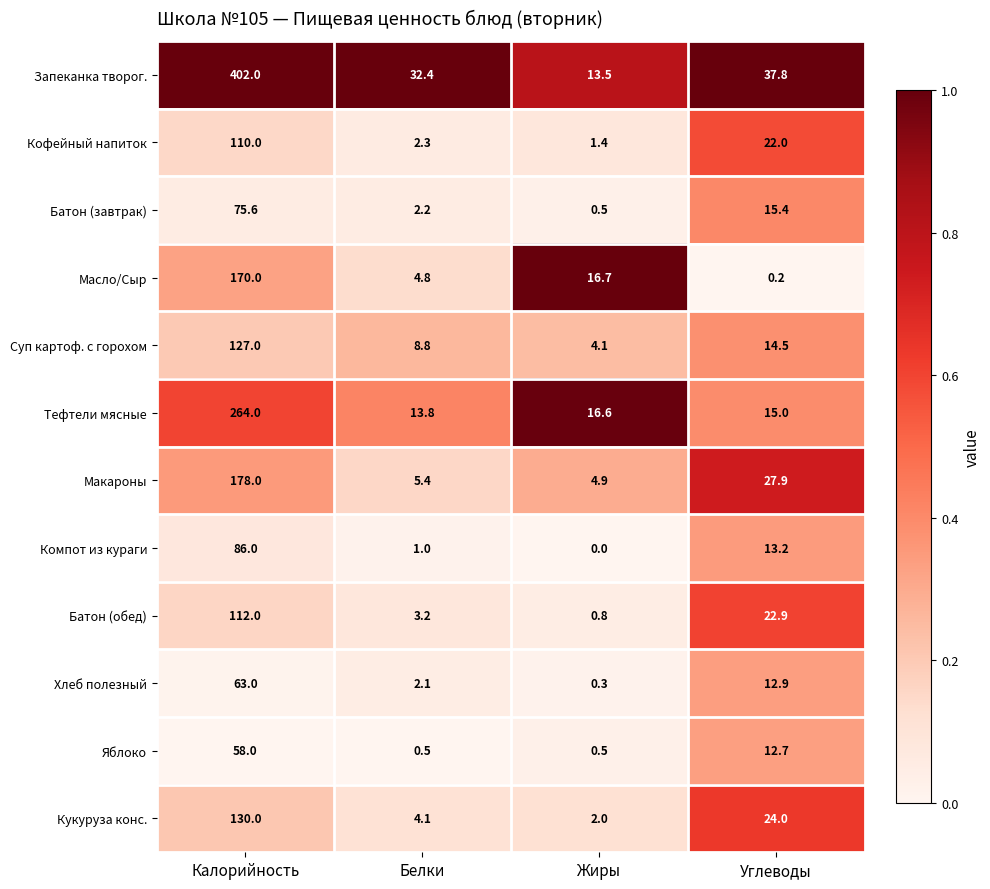

Which series has the widest spread of values?

Запеканка творог.